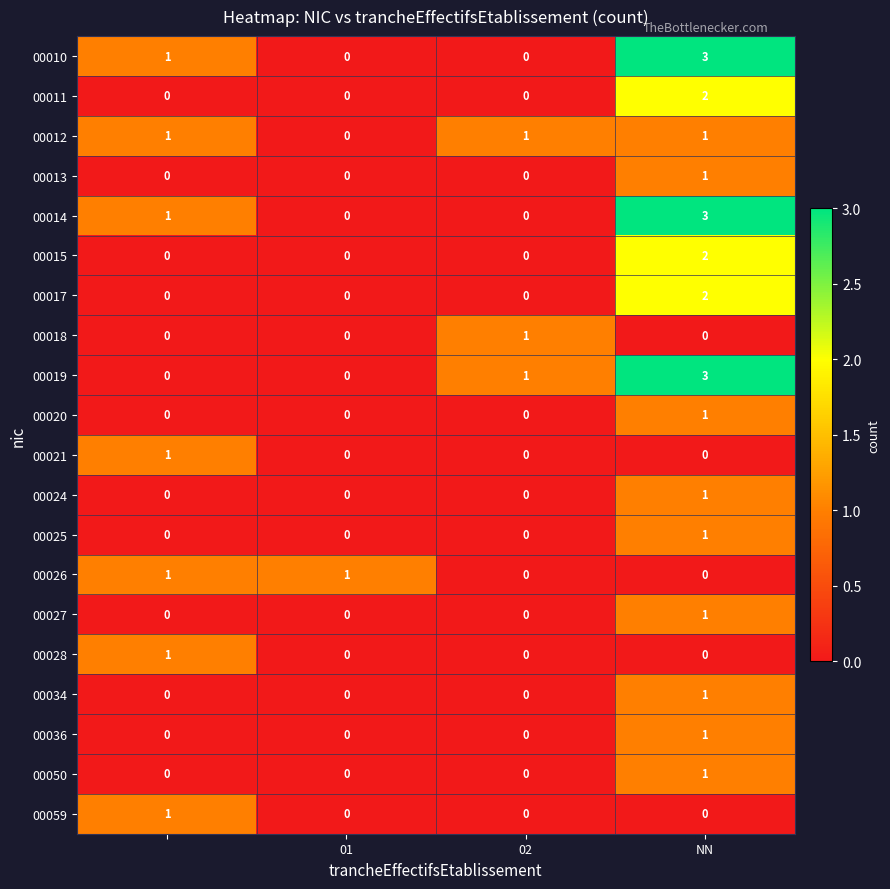

How many 00027 values are between 0 and 1?

4